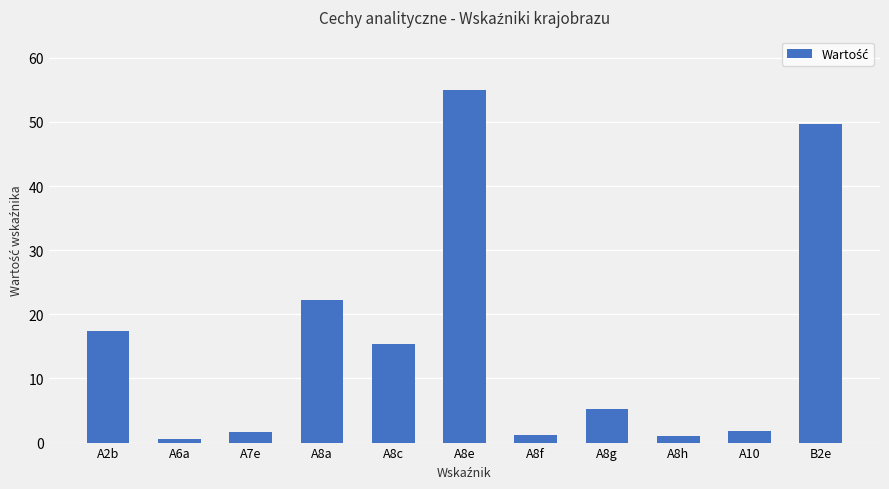

What is the label of the 1st bar from the right?

B2e